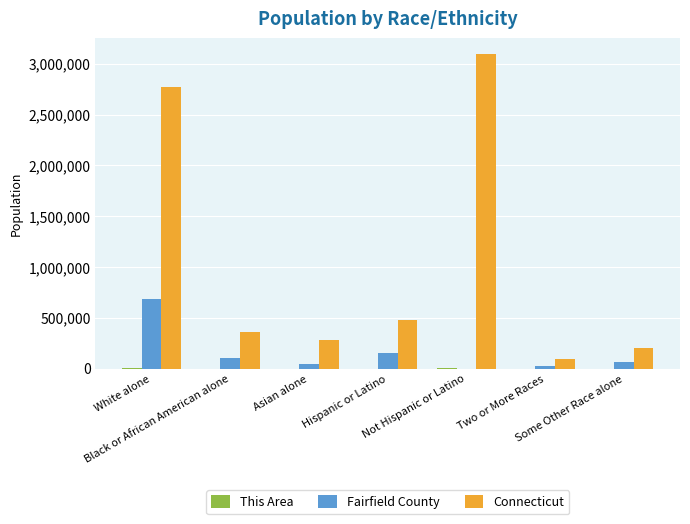

What is the maximum value for Connecticut?

3095010